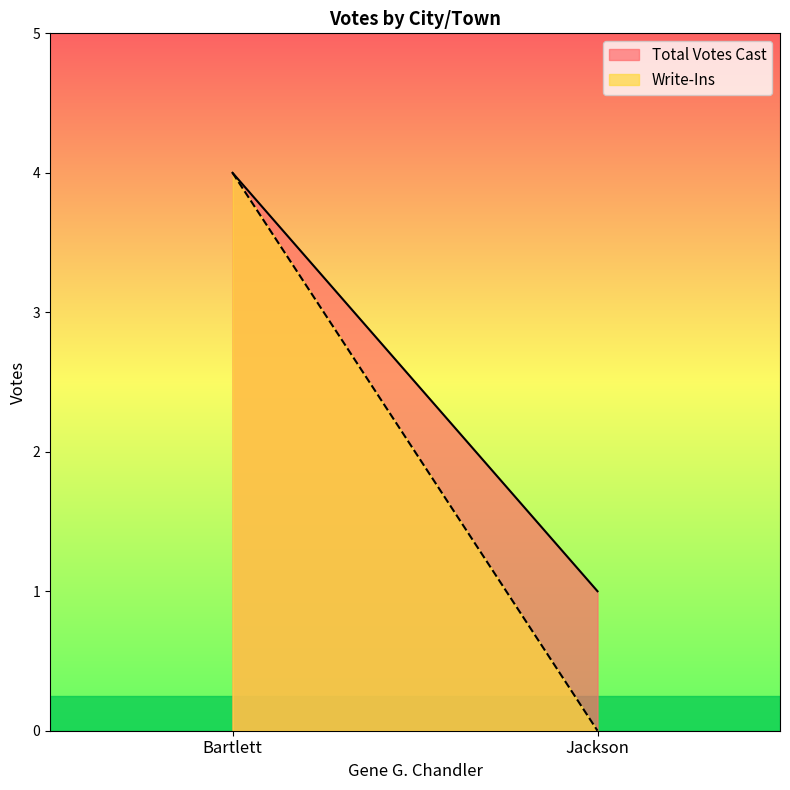

Count the Write-Ins values in the range 0 to 4.

2